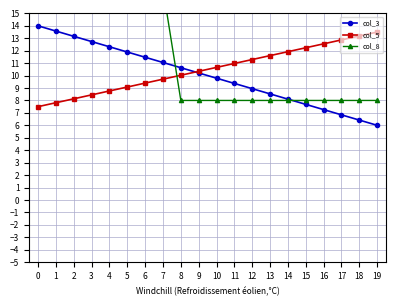

Where is col_5 nearest to the value 10?

8